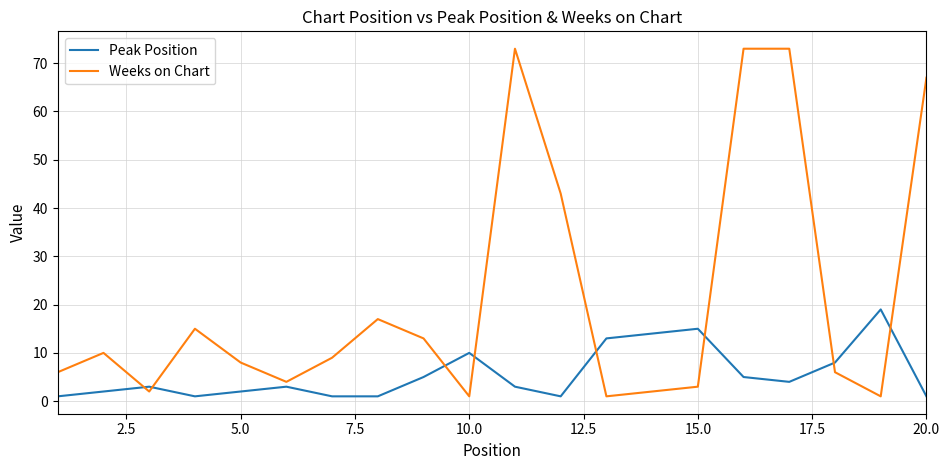

True or false: Weeks on Chart and Peak Position cross at least once.

True